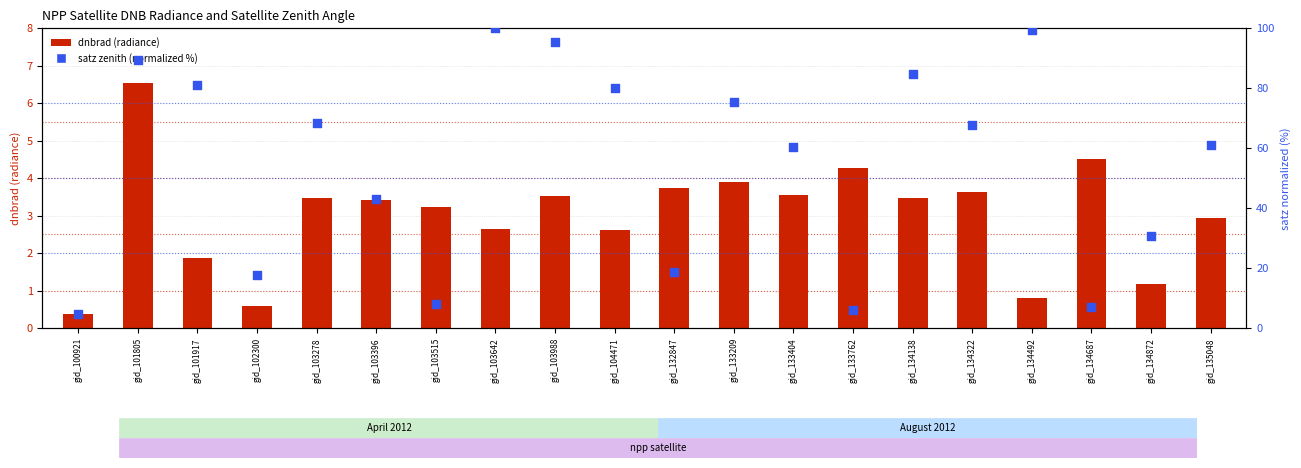

At which category is the sum across all series the highest?

gid_103642